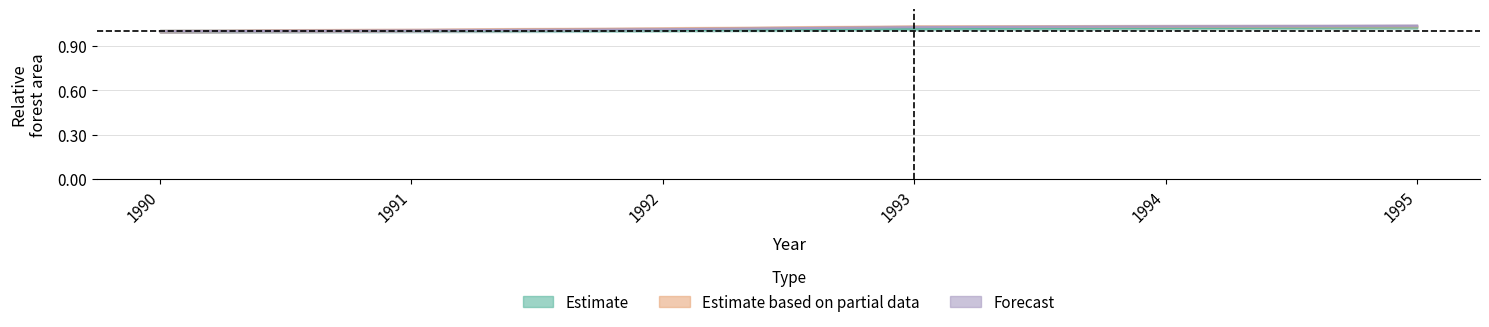

Reading left to right, list all the values displayed in this chart.

Nordic: 1.0	1.0	1.0	1.0	1.0	1.0
Alps: 1.0	1.0	1.0	1.0	1.0	1.0
Iberian mountains: 1.0	1.0	1.0	1.0	1.0	1.0